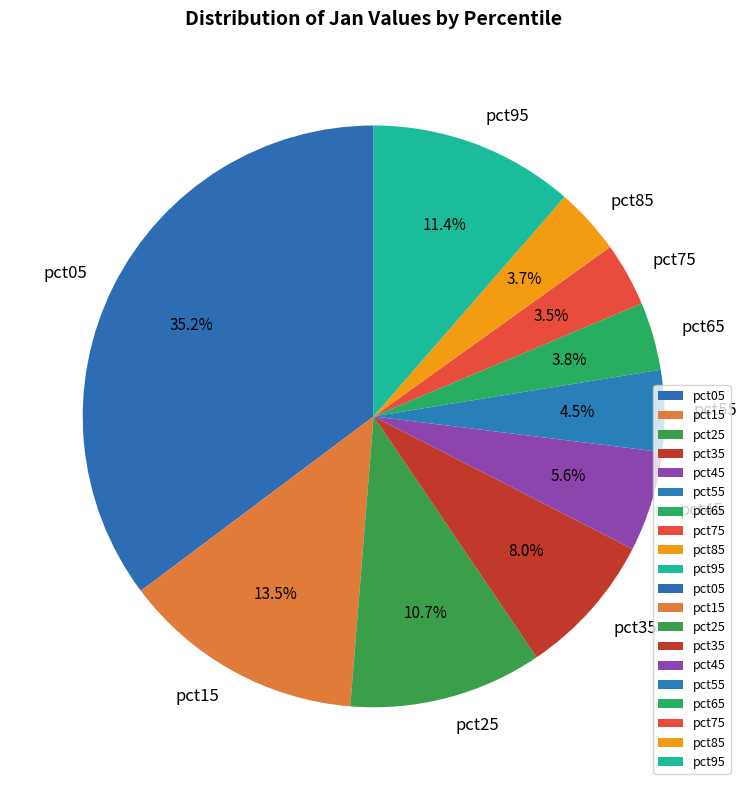

Which slice is the largest?

pct05